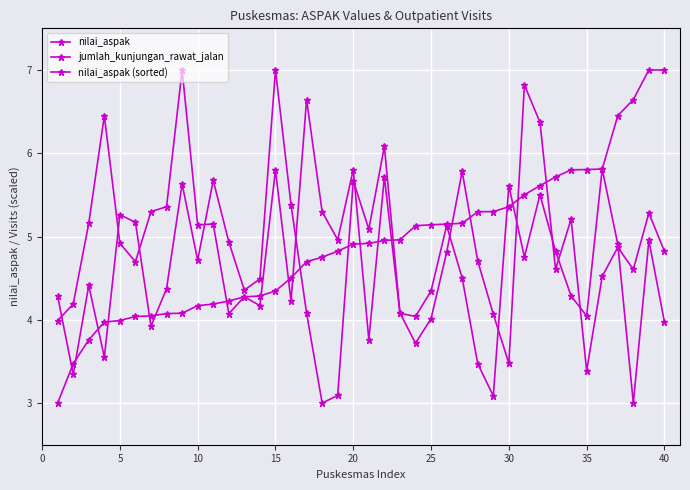

What is the sum of all nilai_aspak values?

192.4